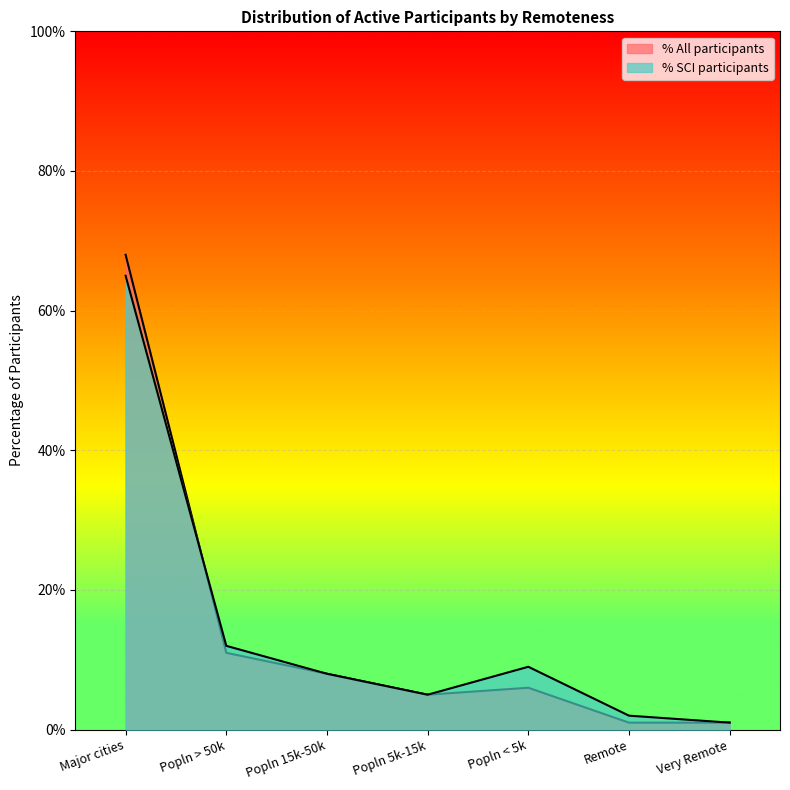

Where is All participants nearest to the value 0?

Remote